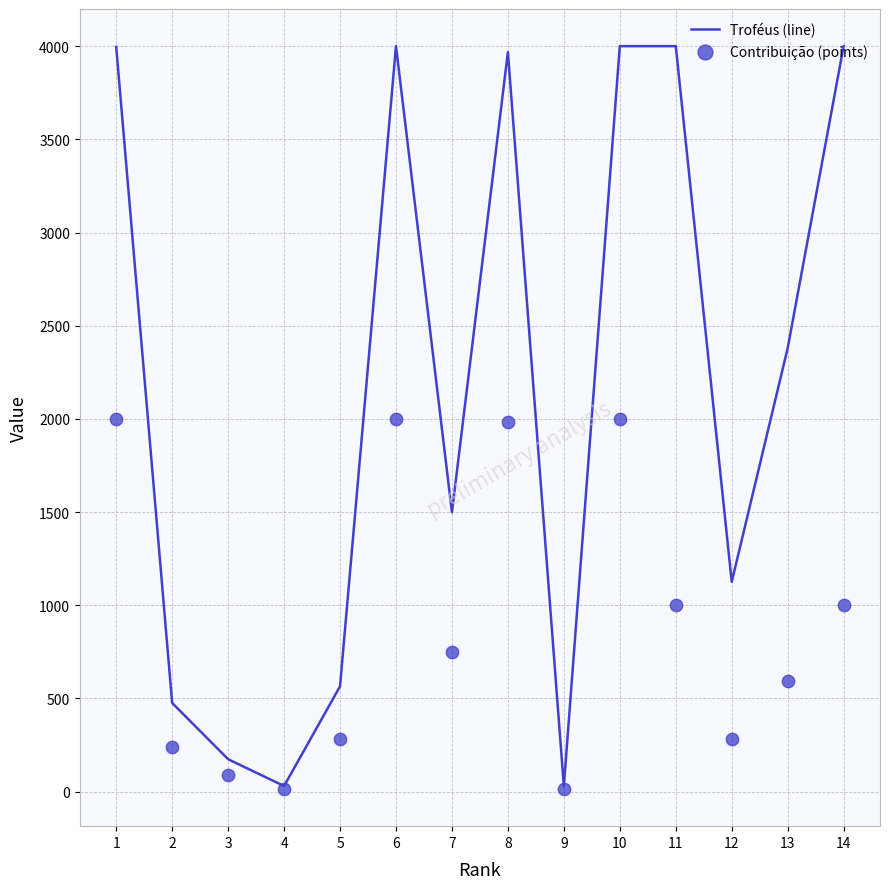

What are all the series names shown in the legend?

Troféus (line), Contribuição (points)